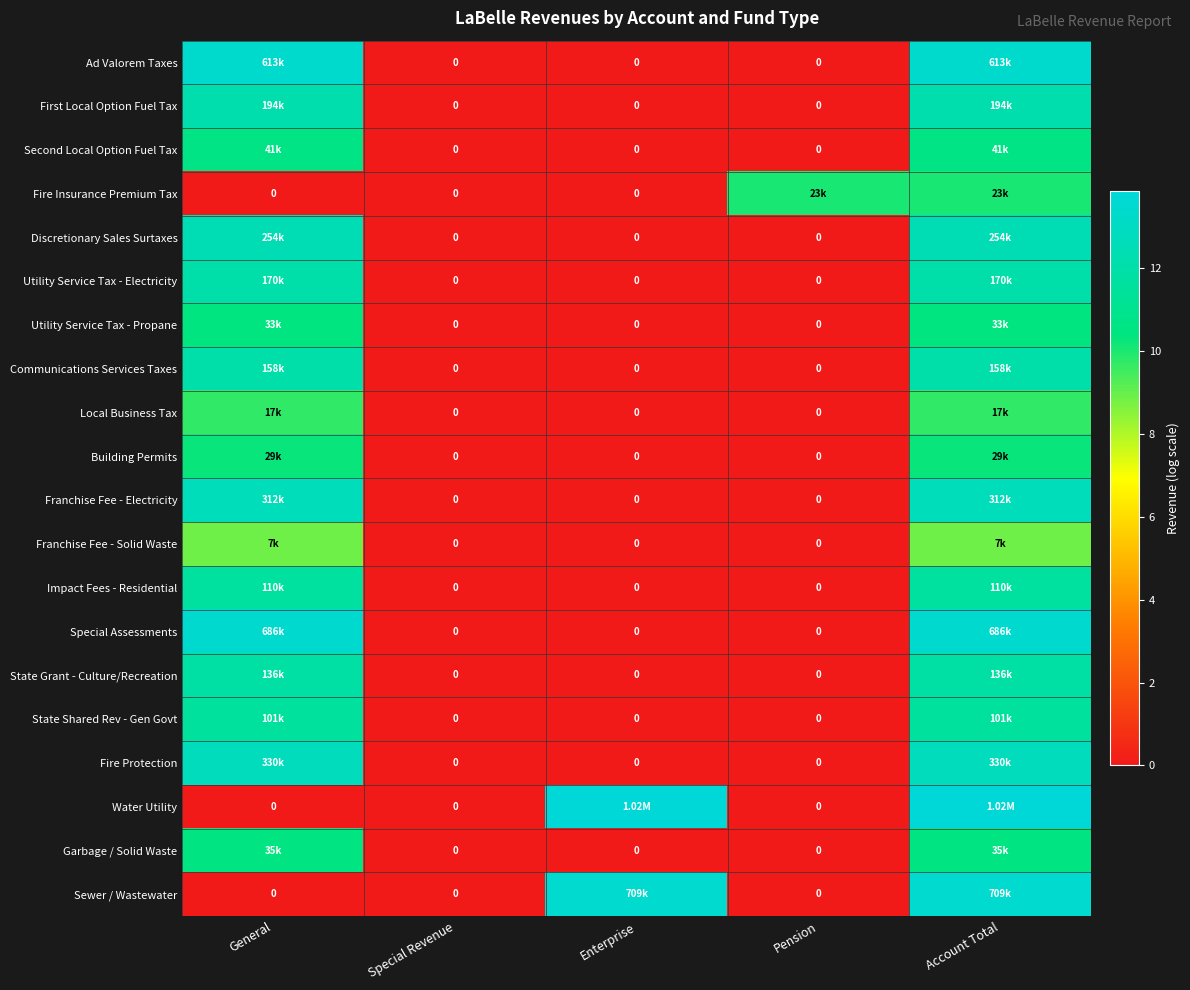

What is the difference between the second highest and minimum values in the Franchise Fee - Electricity series?

12.7